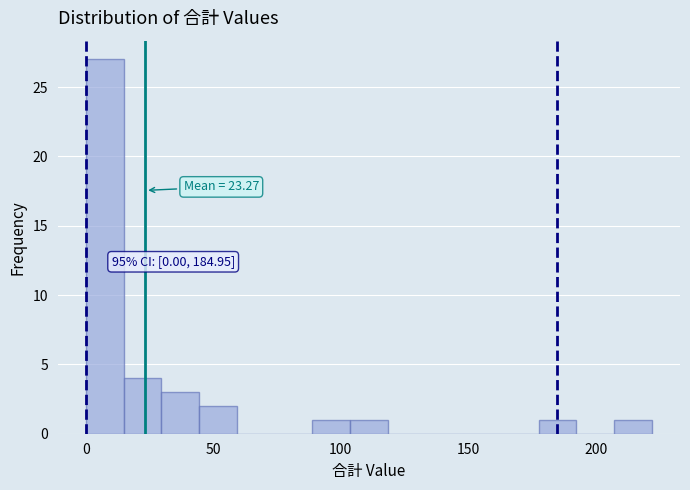

Around what value on the x-axis is the tallest bar? Give the approximate position of its centre, as read against the axis.

5